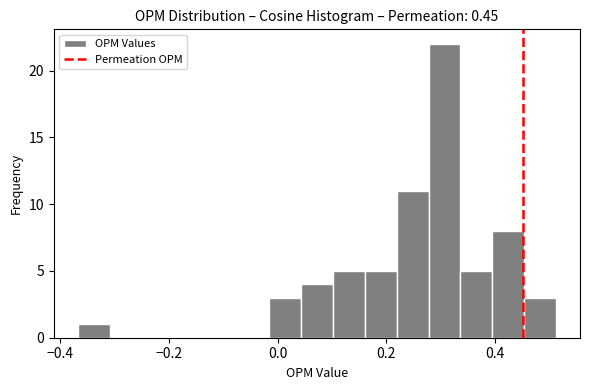

Around what value on the x-axis is the tallest bar? Give the approximate position of its centre, as read against the axis.

0.30